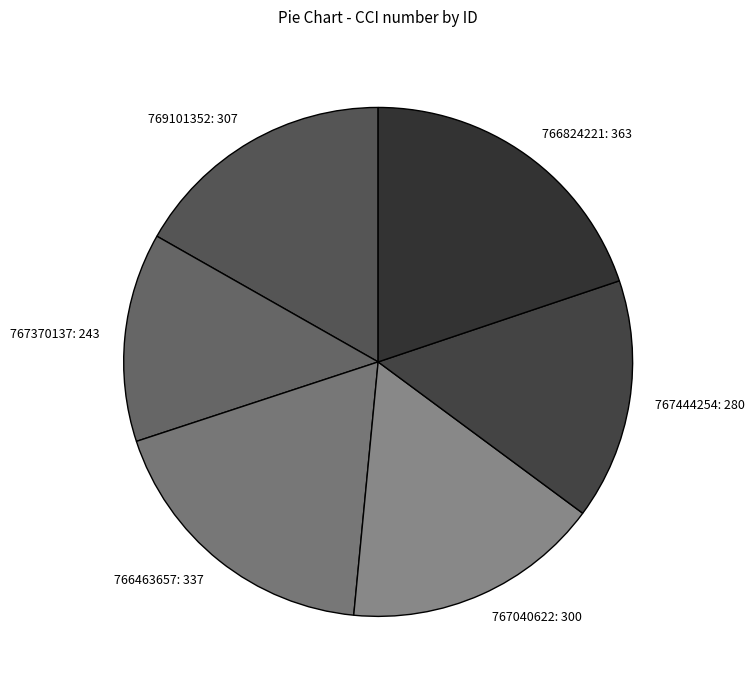

Which has a higher value, 766463657 or 769101352?

766463657